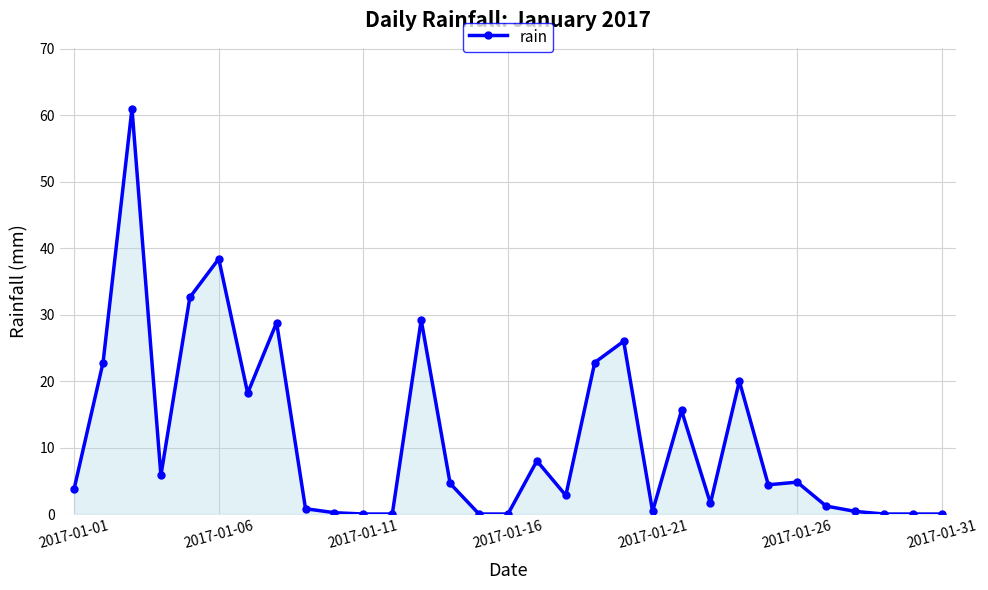

True or false: there are more than 1 points higher than both neighbors.

True